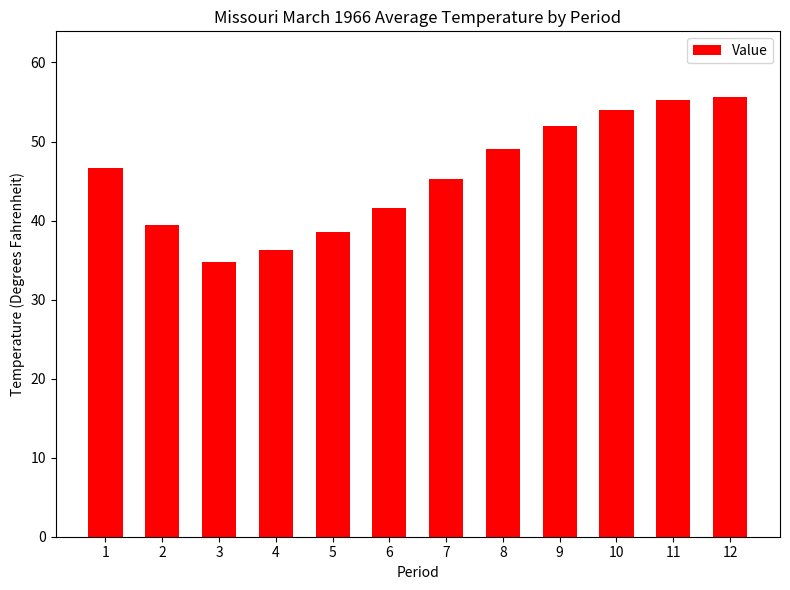

Approximately how many times larger is the value at 3 compared to 1?

0.7